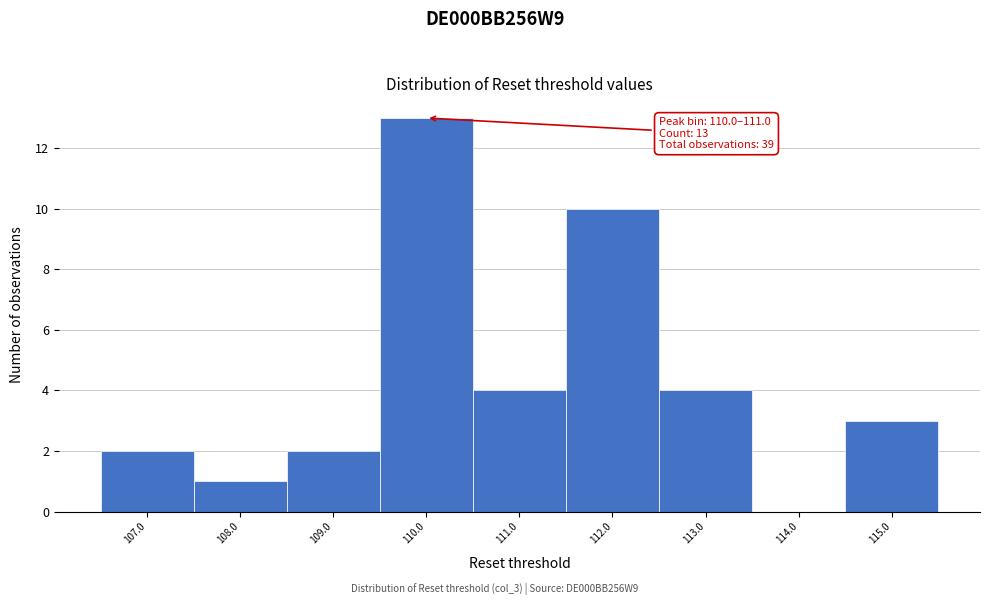

Reading right to left, extract all data points from this chart.

115.0=3	114.0=0	113.0=4	112.0=10	111.0=4	110.0=13	109.0=2	108.0=1	107.0=2